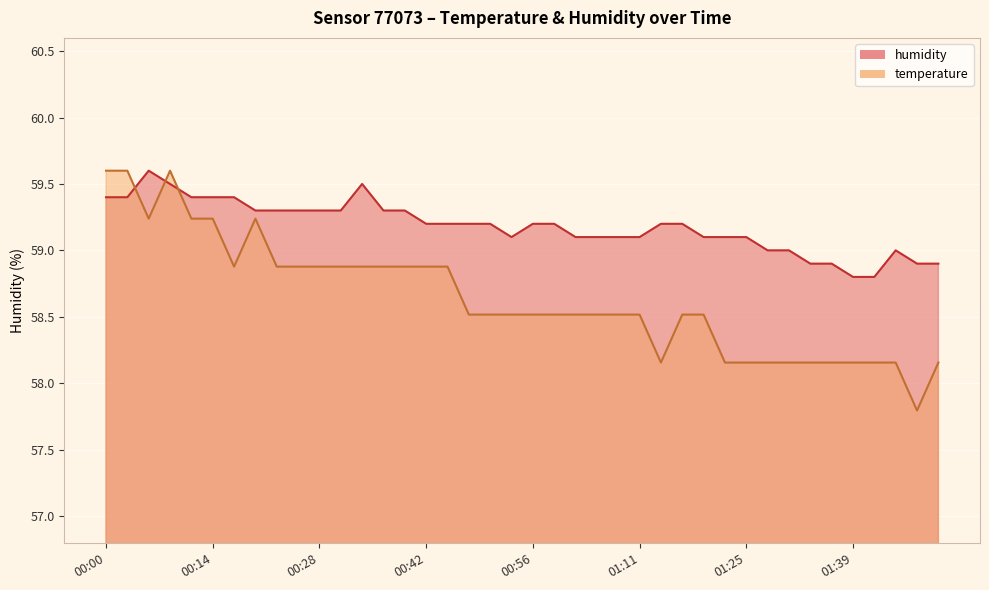

What is the average value of the humidity series?

59.2